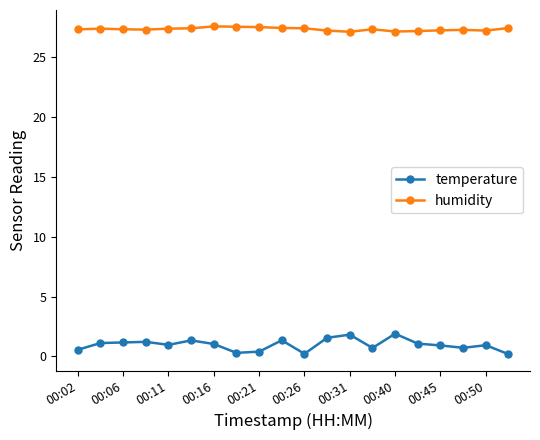

How many lines are shown in the chart?

2